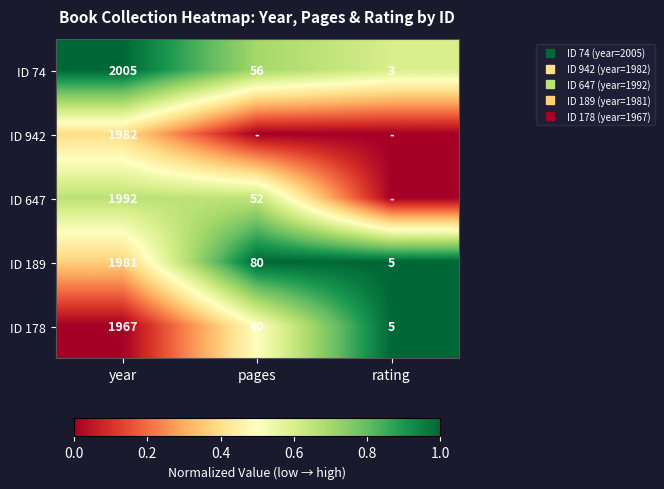

Which category has the highest value in the ID 74 series?

year